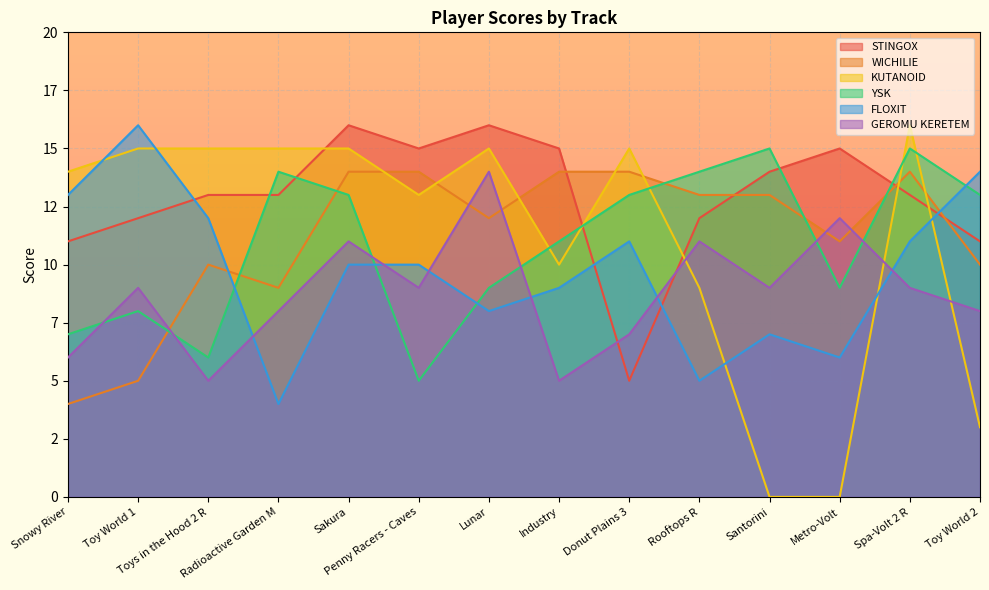

Which has a higher value, Industry or Metro-Volt?

Industry